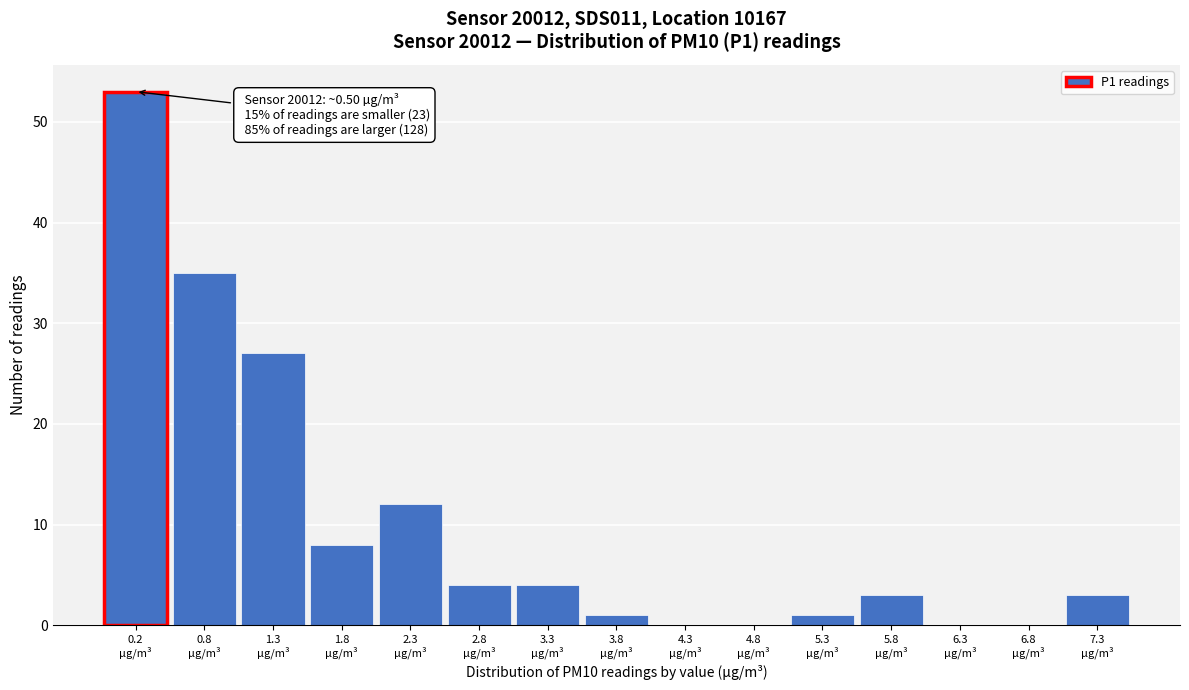

What is the maximum value shown in the chart?

53